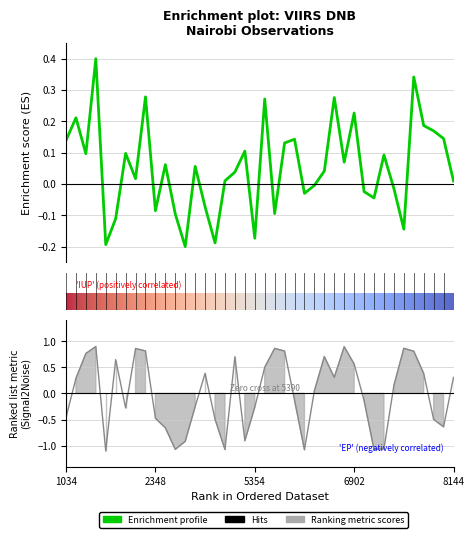

How many values in dnbrad are below zero?

15